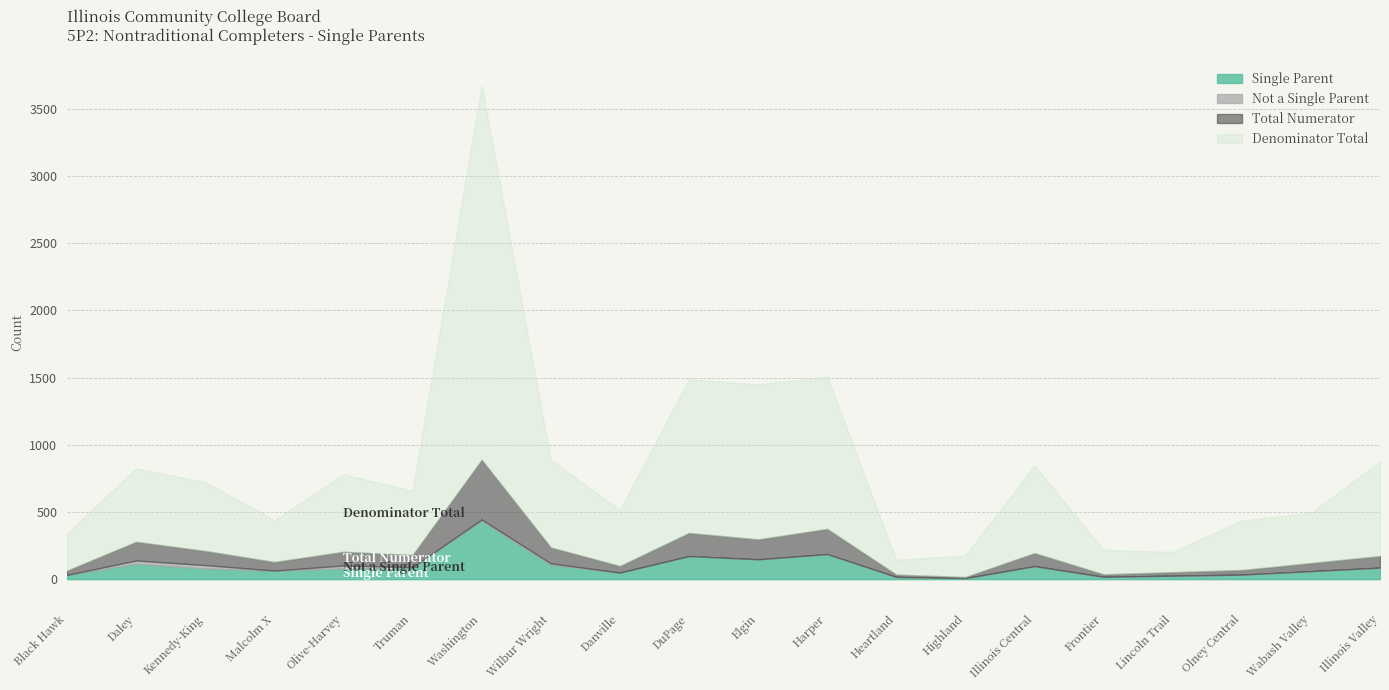

True or false: Single Parent and Total Numerator cross at least once.

False